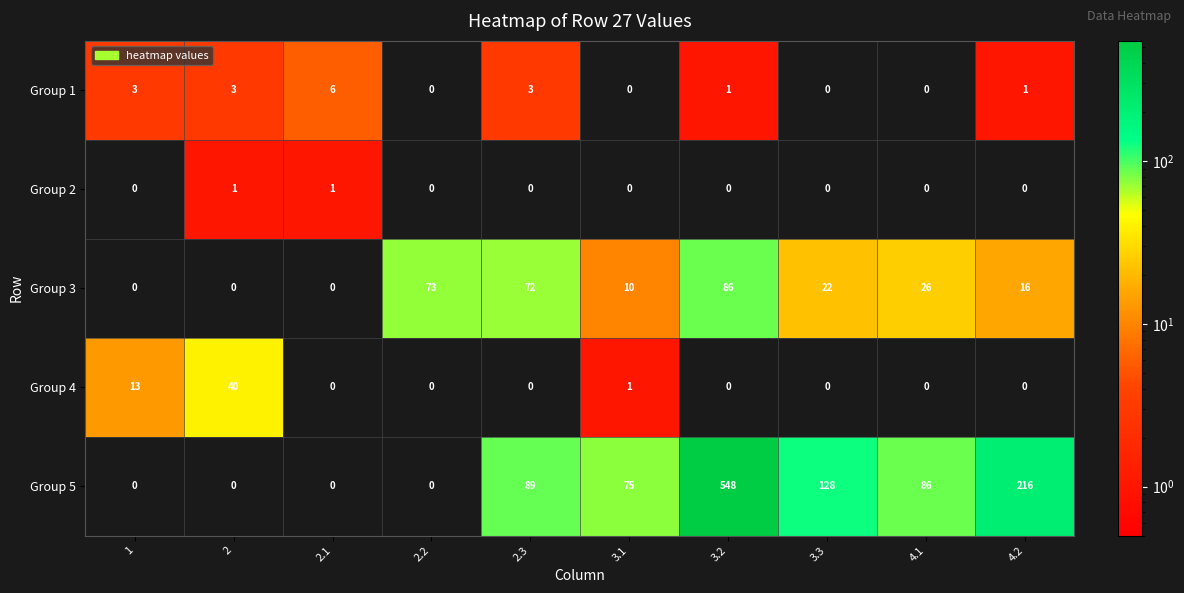

What is the difference between the Group 5 values at 2.1 and 3.1?

75